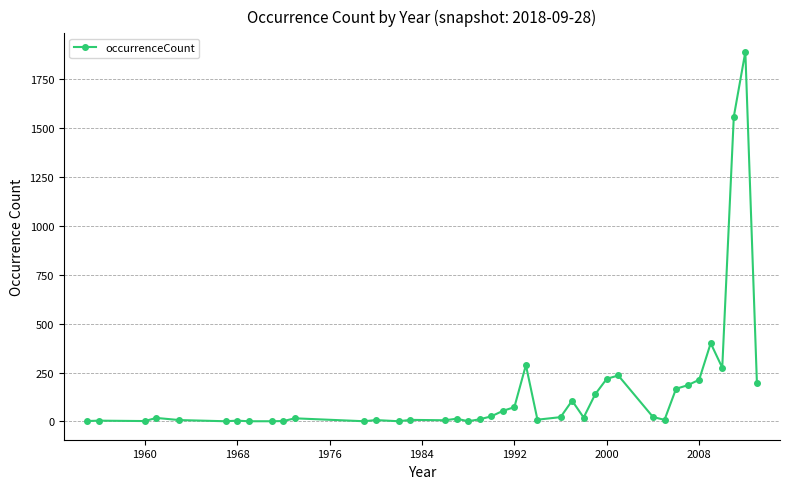

Does the chart have visible grid lines?

Yes